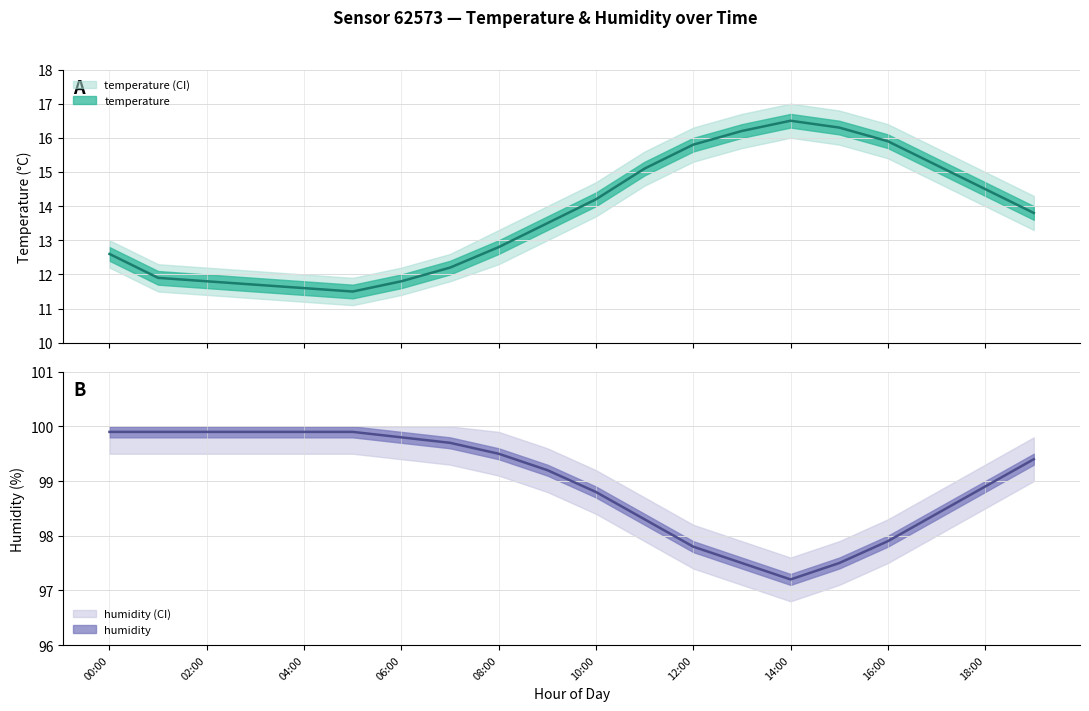

Rank the series by their average value, from highest to lowest.

humidity, temperature